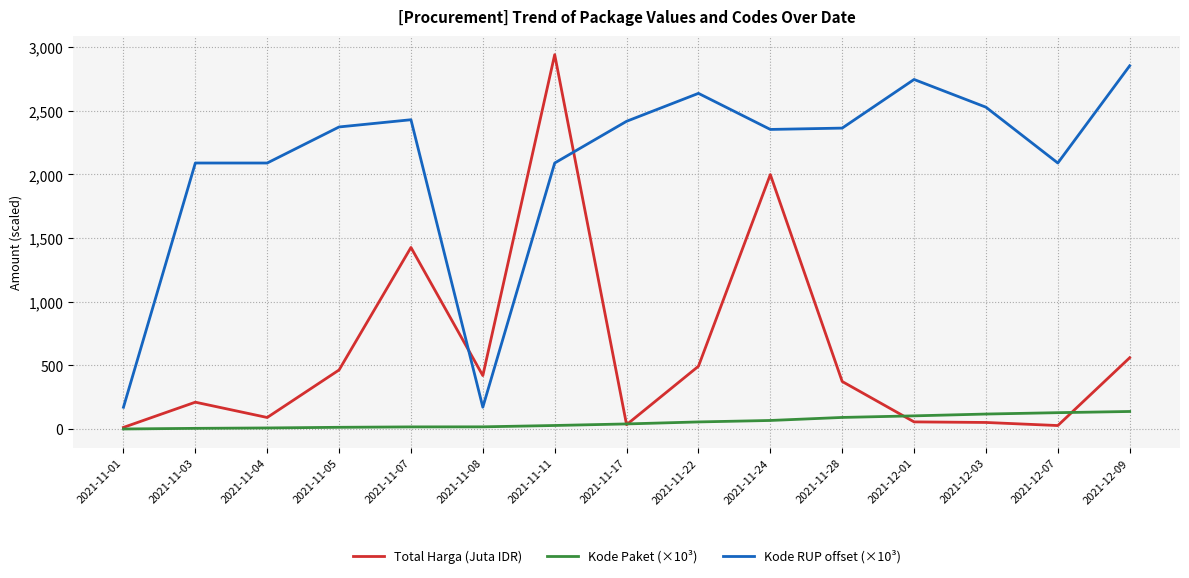

What value does the Kode RUP offset (×10³) series have at 2021-11-01?

171.1